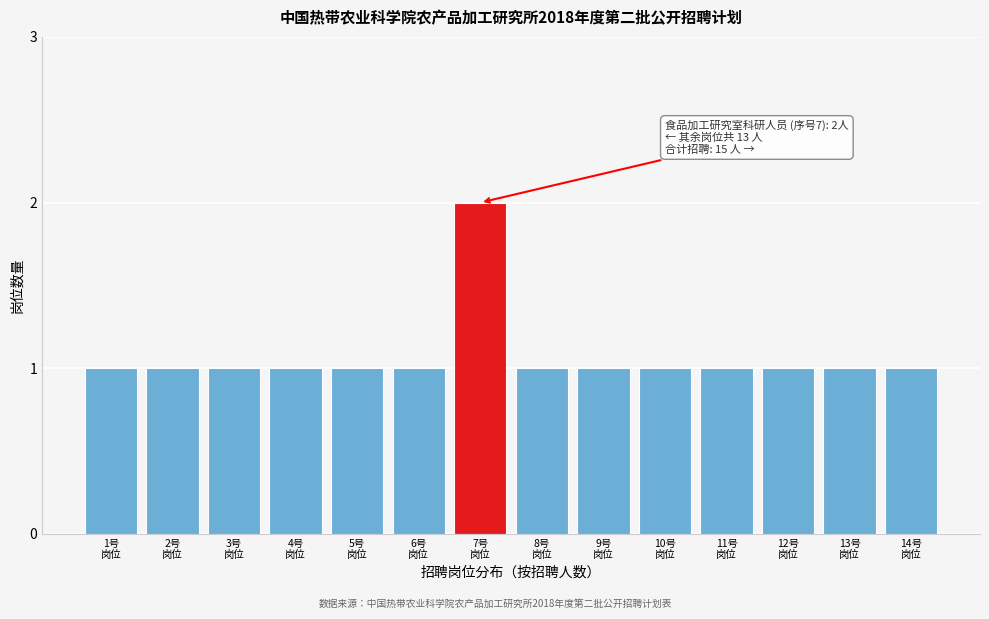

Reading left to right, what are all the values shown in this chart?

1	1	1	1	1	1	2	1	1	1	1	1	1	1